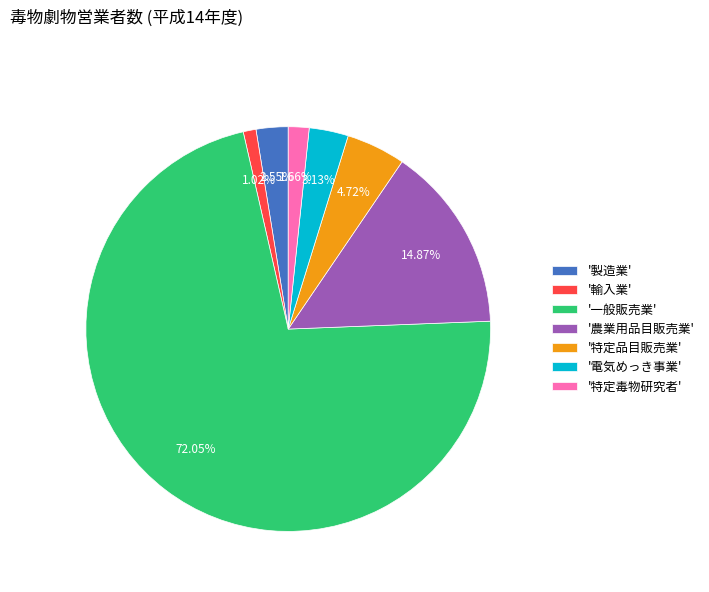

Which slice represents more than half of the pie?

'一般販売業'